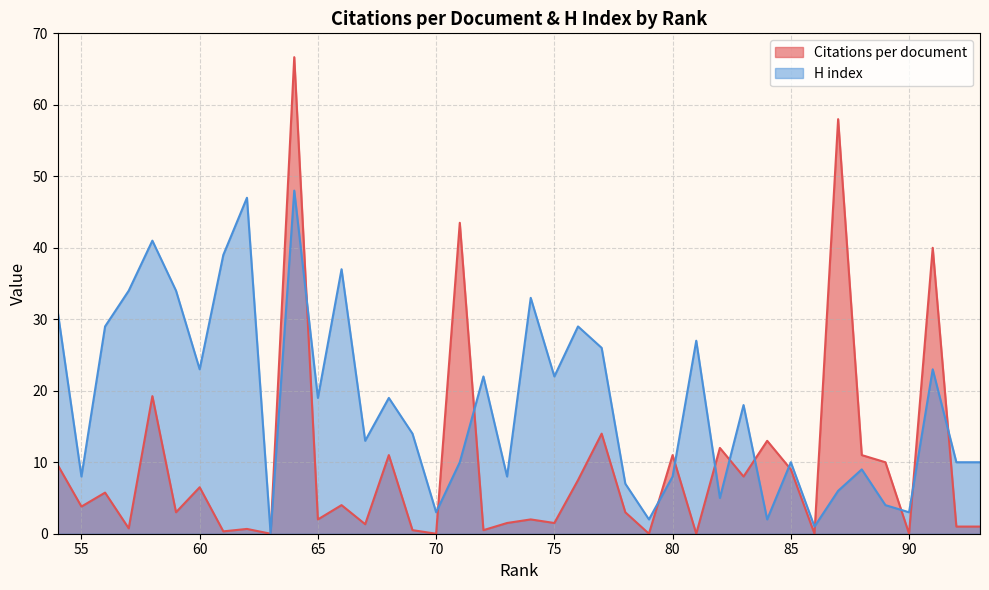

Rank the series at 80 from lowest to highest value.

H index, Citations per document